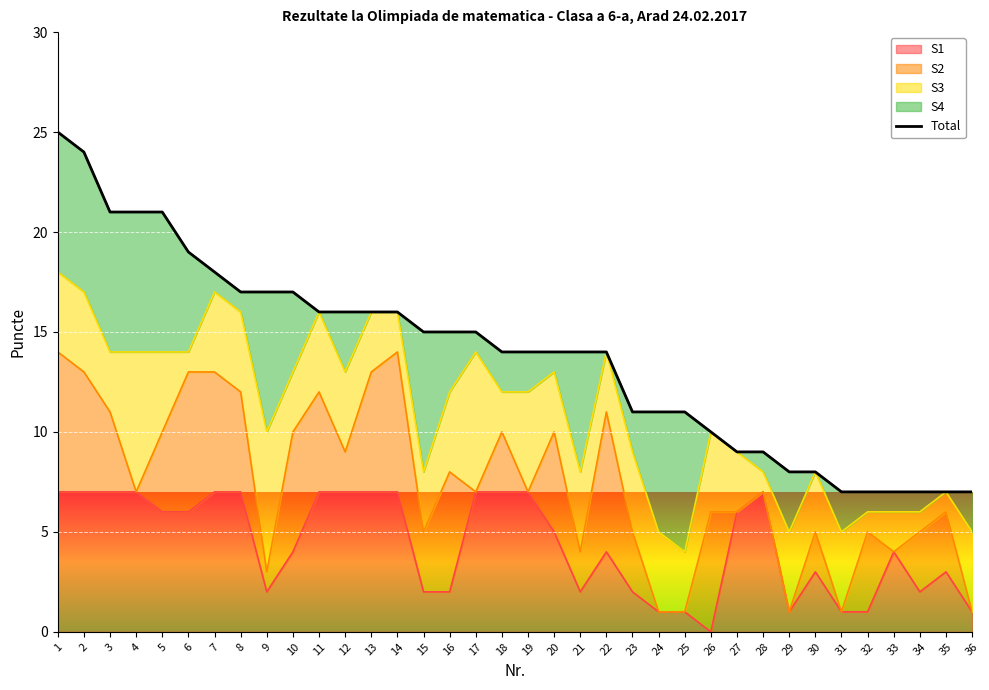

At which category does the chart reach its minimum across all series?

31